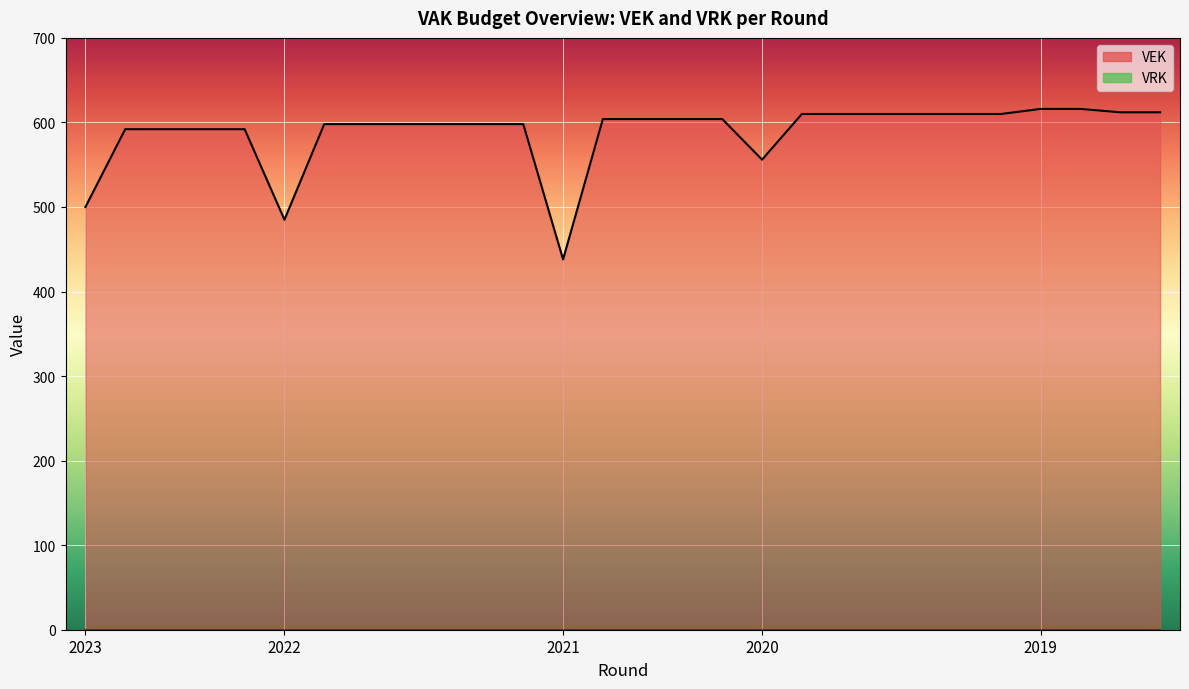

At which label does the data first exceed 604?

2020 2de aanpassing goedgekeurd